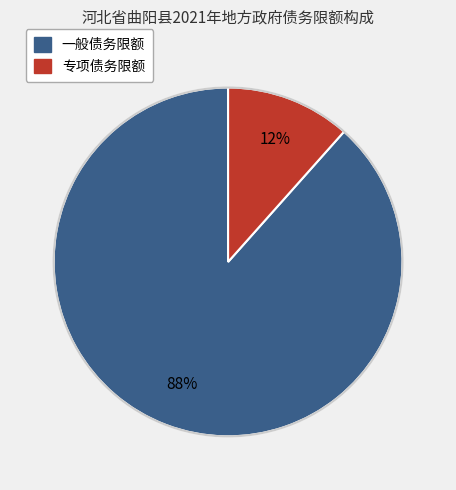

Which slice is the smallest?

专项债务限额